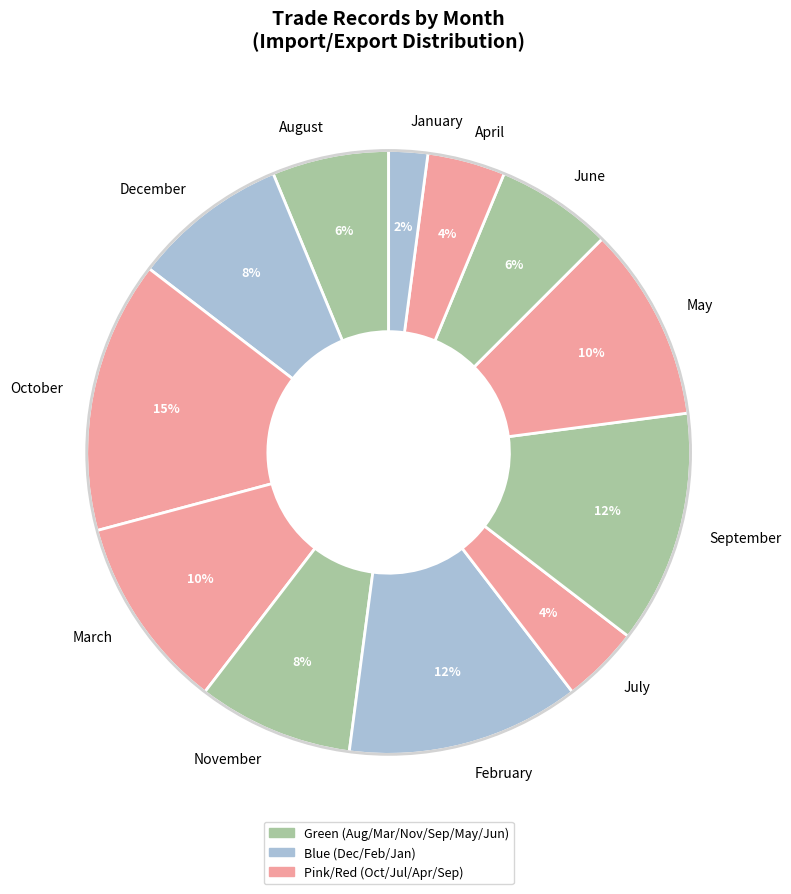

How many slices are in this pie chart?

12